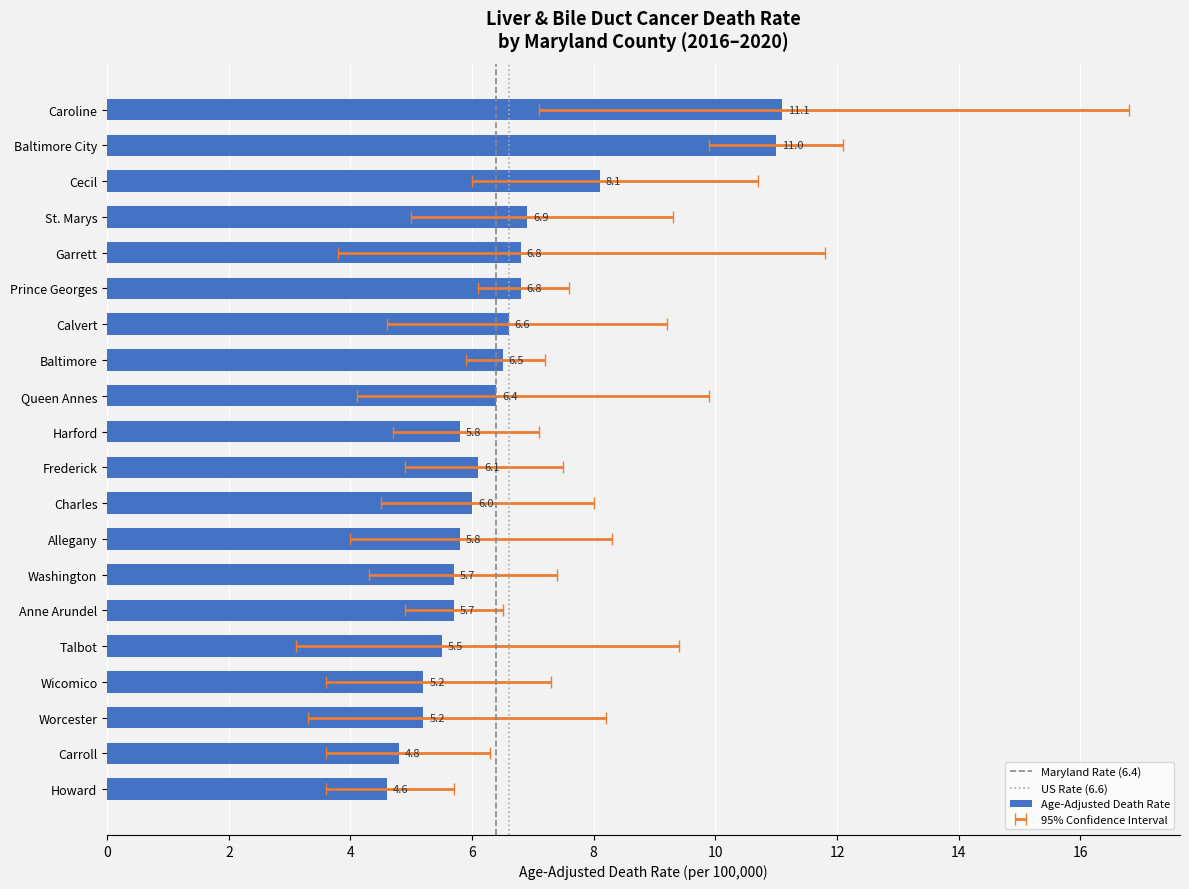

What is the difference between the maximum and second lowest values in the Age-Adjusted Death Rate series?

6.3